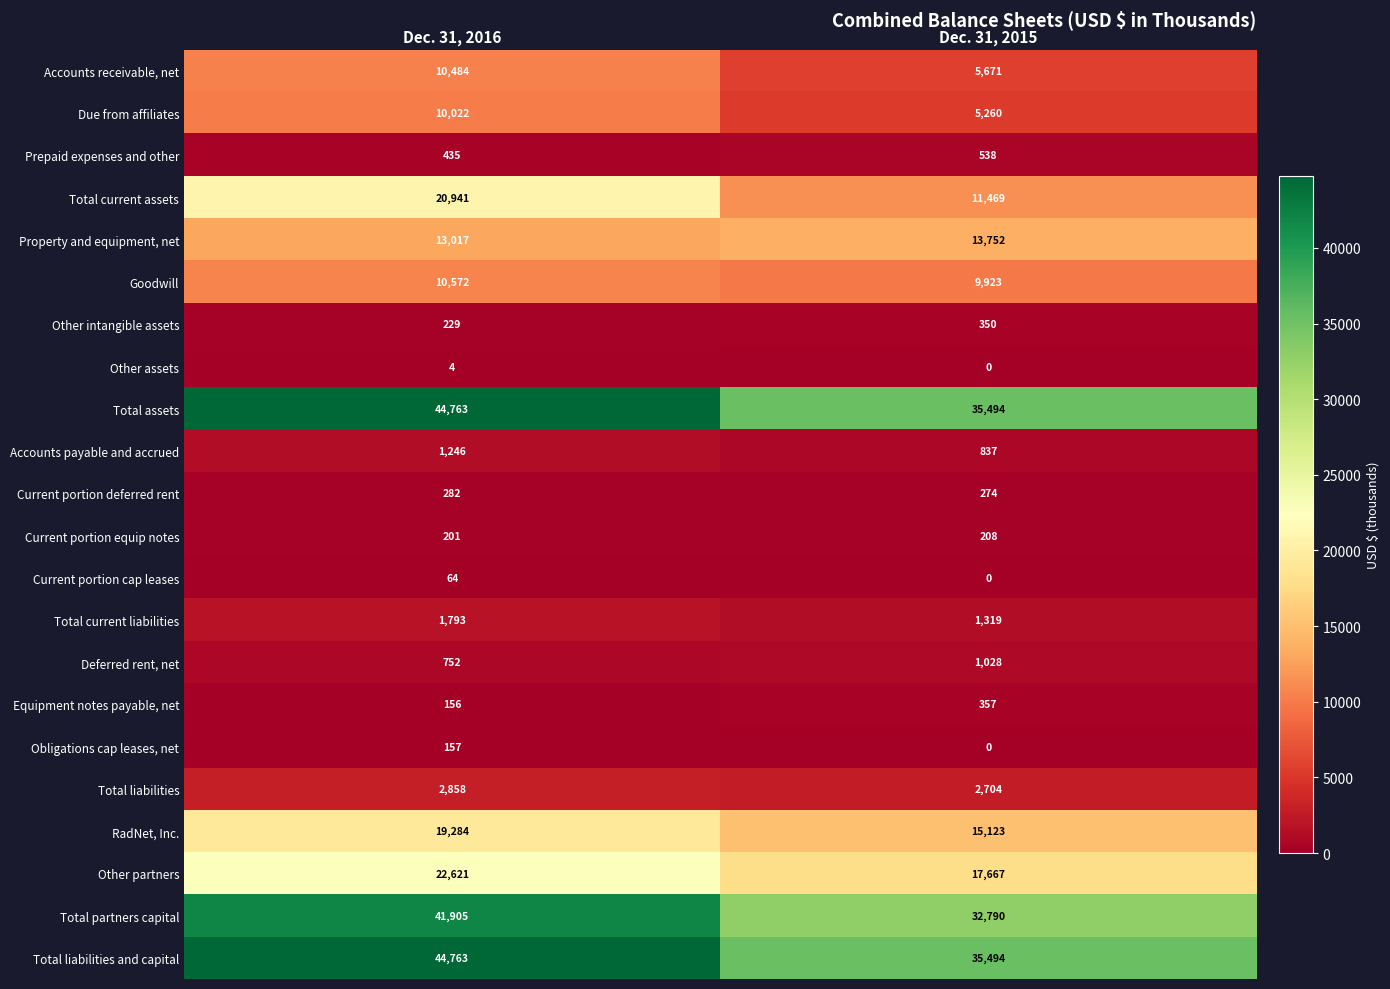

Read the Total liabilities value at Dec. 31, 2016.

2858